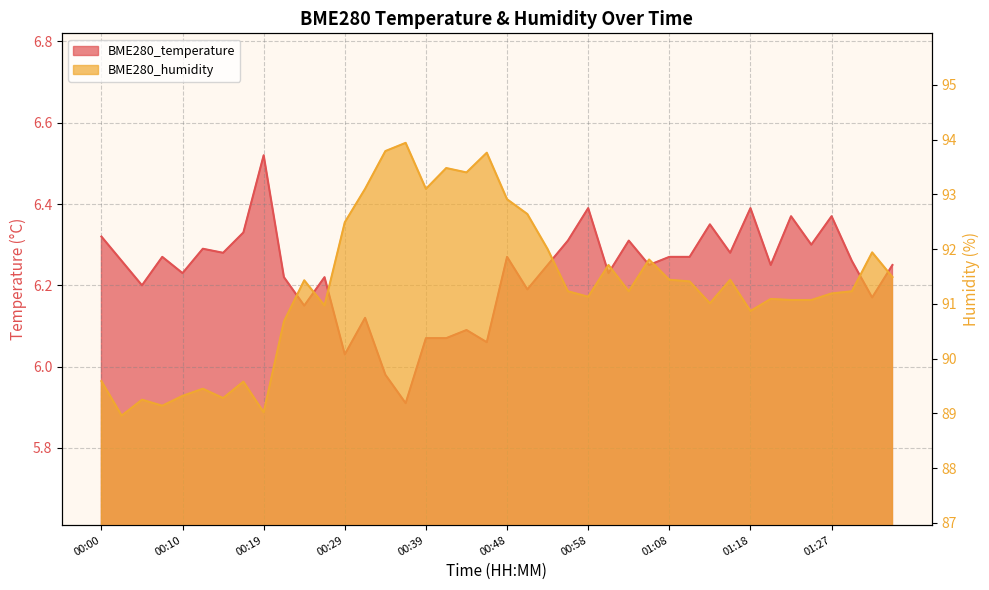

Rank the categories by BME280_temperature value from highest to lowest.

00:19, 00:58, 01:18, 01:22, 01:27, 01:13, 00:17, 00:00, 00:56, 01:03, 01:25, 00:12, 00:15, 01:15, 00:07, 00:48, 01:08, 01:10, 00:02, 01:30, 00:53, 01:05, 01:20, 01:35, 00:10, 01:01, 00:22, 00:27, 00:05, 00:51, 01:32, 00:24, 00:31, 00:44, 00:39, 00:41, 00:46, 00:29, 00:34, 00:36